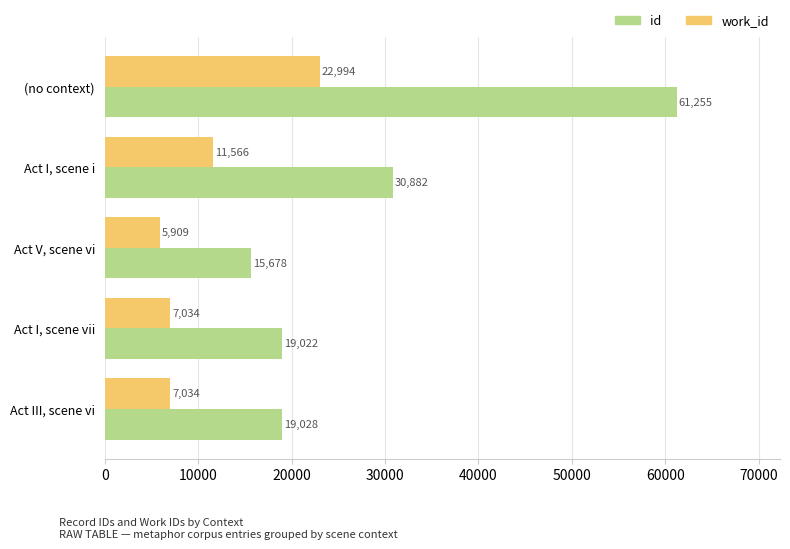

Where is id nearest to the value 38466?

Act I, scene i